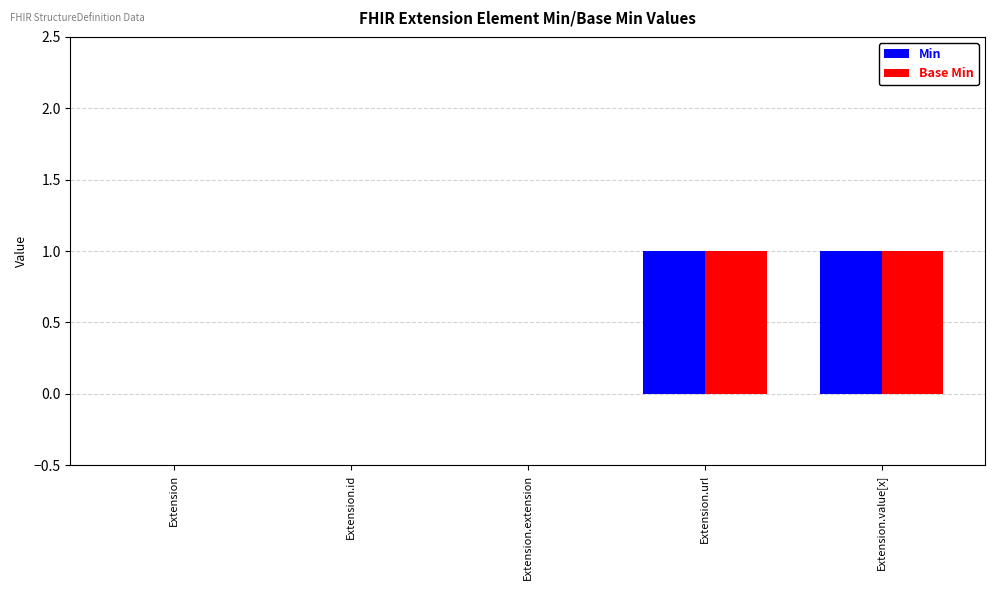

The Base Min series shows 1 at Extension.extension. True or false?

False